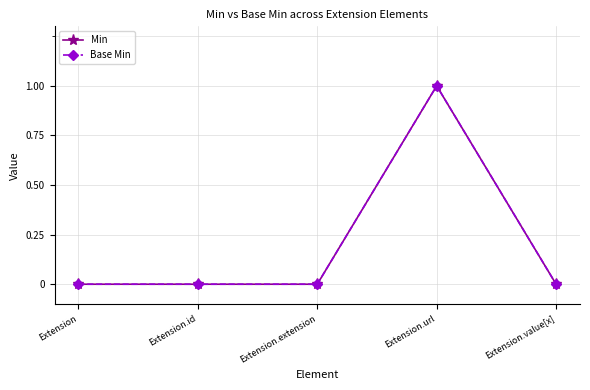

Is this an area chart (filled region under the line)?

No